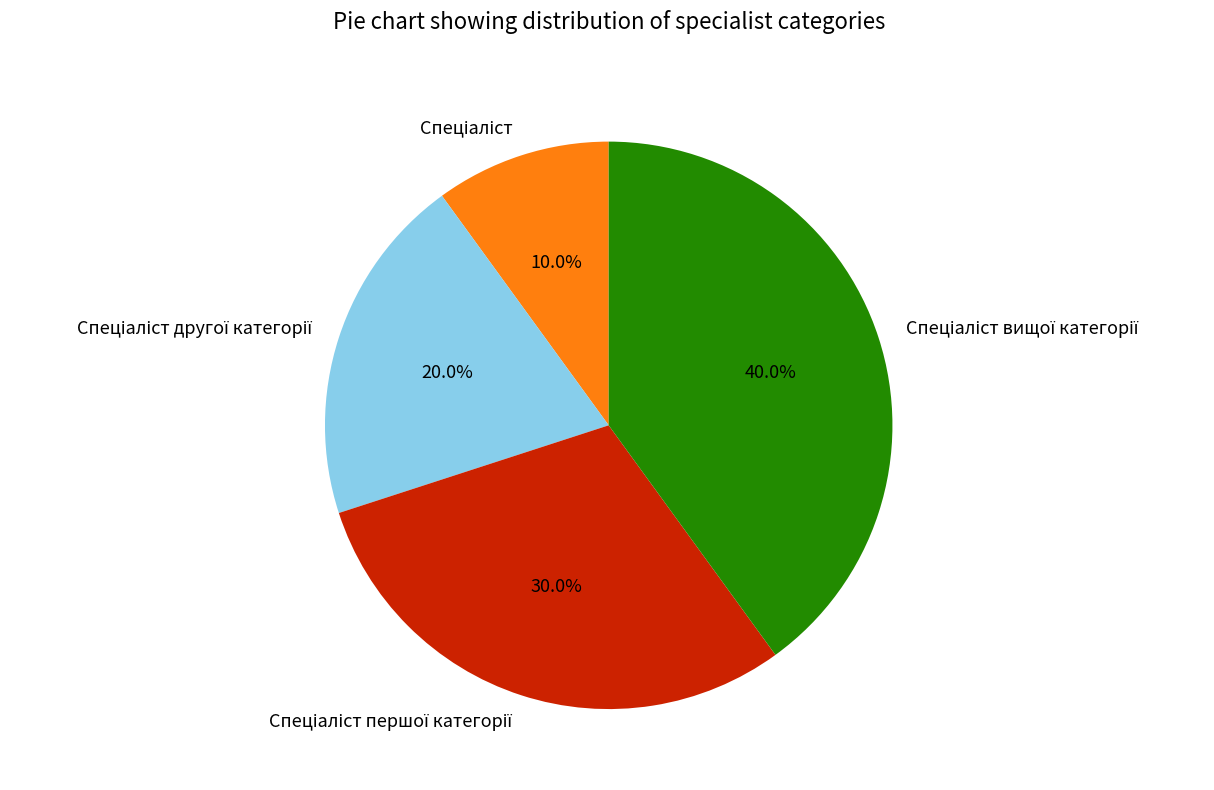

Is there any slice that represents more than half of the pie?

No